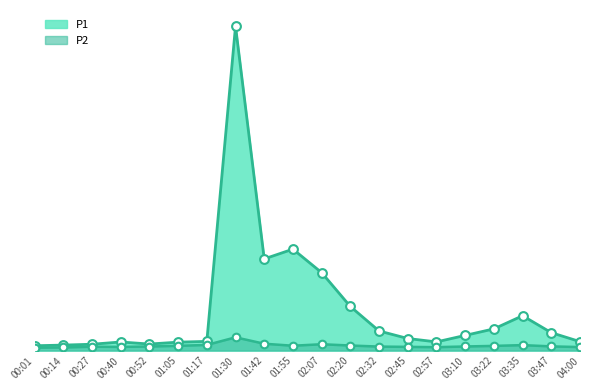

What is the total value across all series at 02:07?

86.6